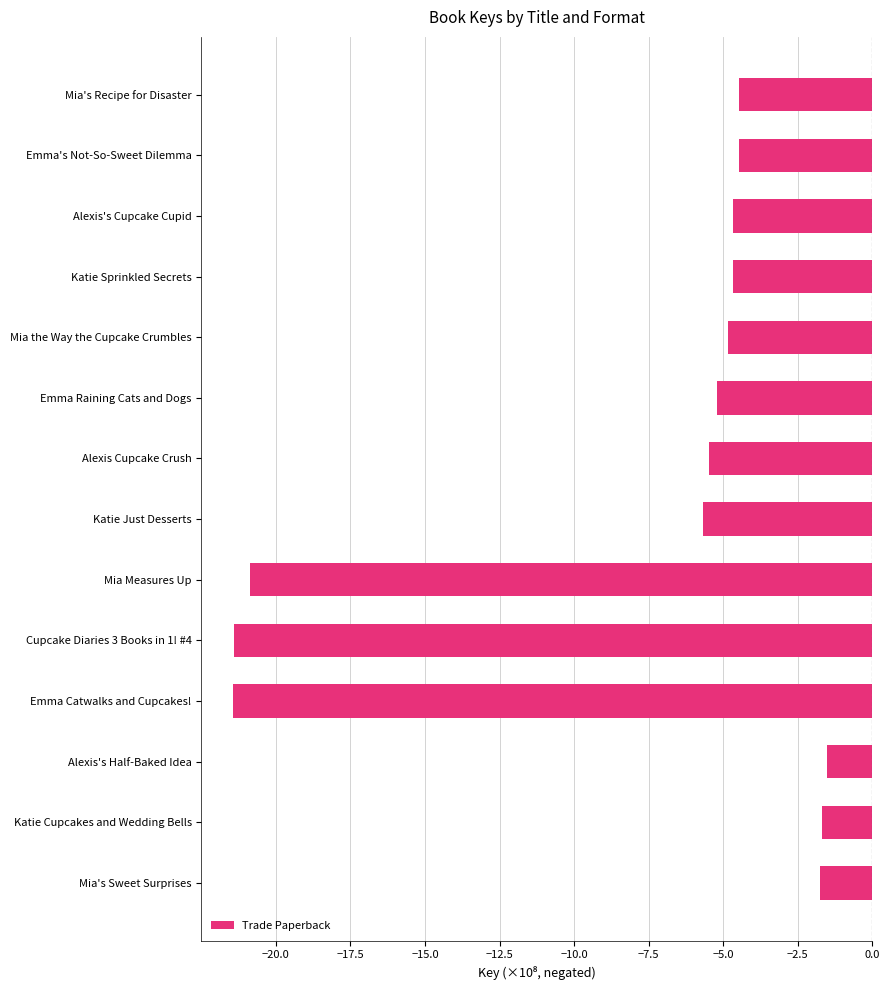

Are the bars horizontal?

Yes